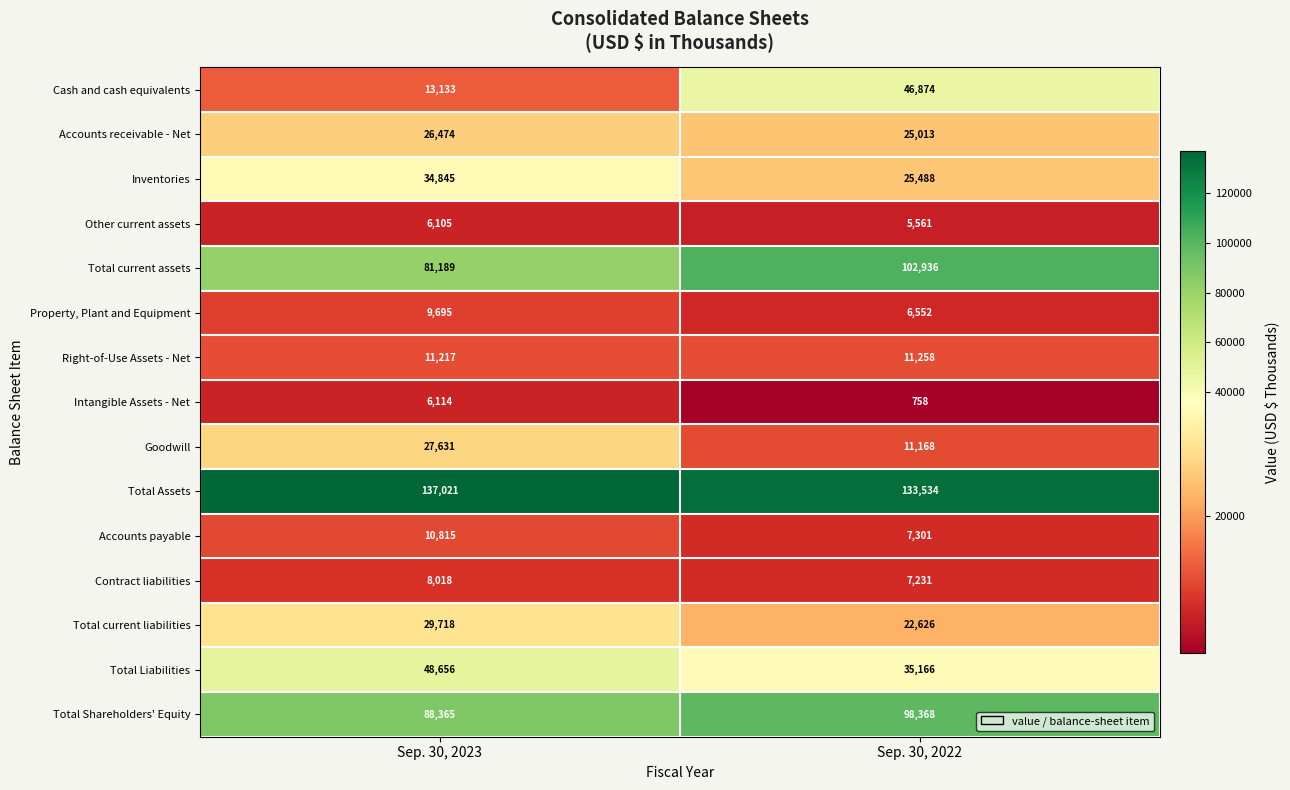

What is the approximate value of Inventories at Sep. 30, 2022, to the nearest 10?

25490